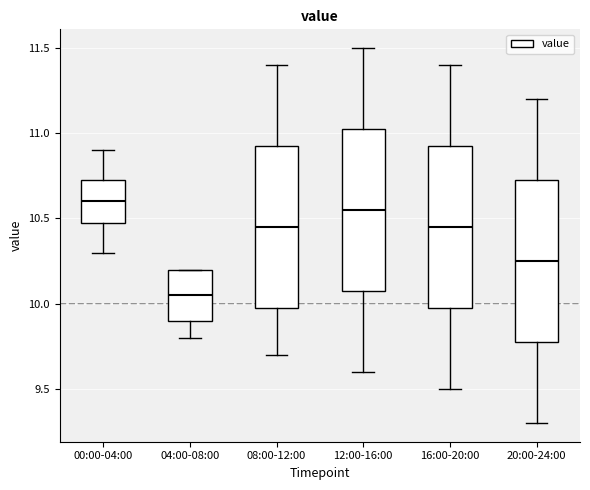

Reading left to right, read every box against the y-axis: the position of its median line, the range the box covers, and the ends of its whiskers. The values are not printed on the chart, so give them approximately, as read against the axis.

00:00-04:00: median 10.60, box 10.50 to 10.75, whiskers 10.30 to 10.90
04:00-08:00: median 10.05, box 9.90 to 10.20, whiskers 9.80 to 10.20
08:00-12:00: median 10.45, box 10.00 to 10.95, whiskers 9.70 to 11.40
12:00-16:00: median 10.55, box 10.10 to 11.05, whiskers 9.60 to 11.50
16:00-20:00: median 10.45, box 10.00 to 10.95, whiskers 9.50 to 11.40
20:00-24:00: median 10.25, box 9.80 to 10.75, whiskers 9.30 to 11.20